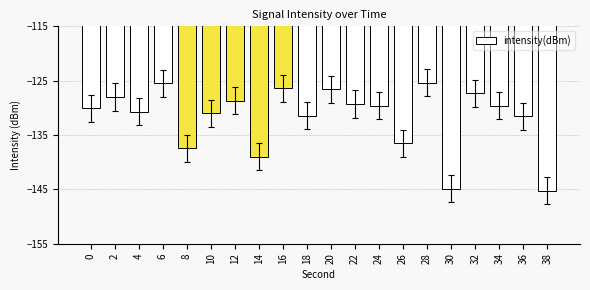

What is the change in value from 18 to 28?

+6.1